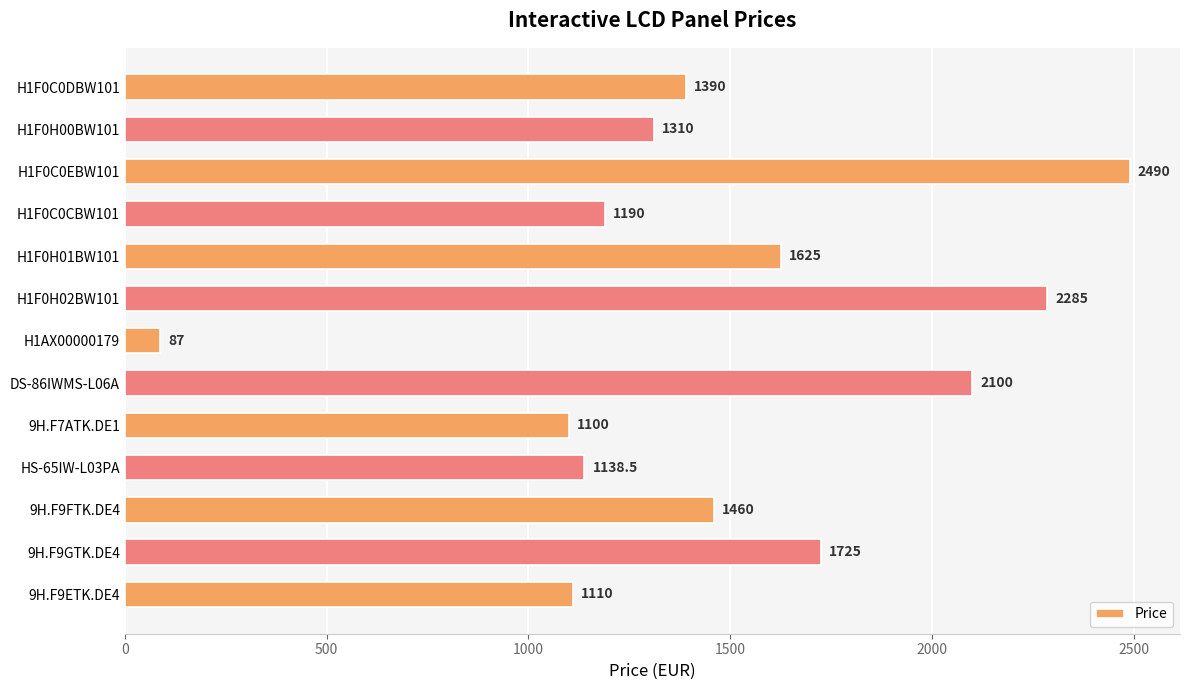

Rank the categories by value from lowest to highest.

H1AX00000179, 9H.F7ATK.DE1, 9H.F9ETK.DE4, HS-65IW-L03PA, H1F0C0CBW101, H1F0H00BW101, H1F0C0DBW101, 9H.F9FTK.DE4, H1F0H01BW101, 9H.F9GTK.DE4, DS-86IWMS-L06A, H1F0H02BW101, H1F0C0EBW101